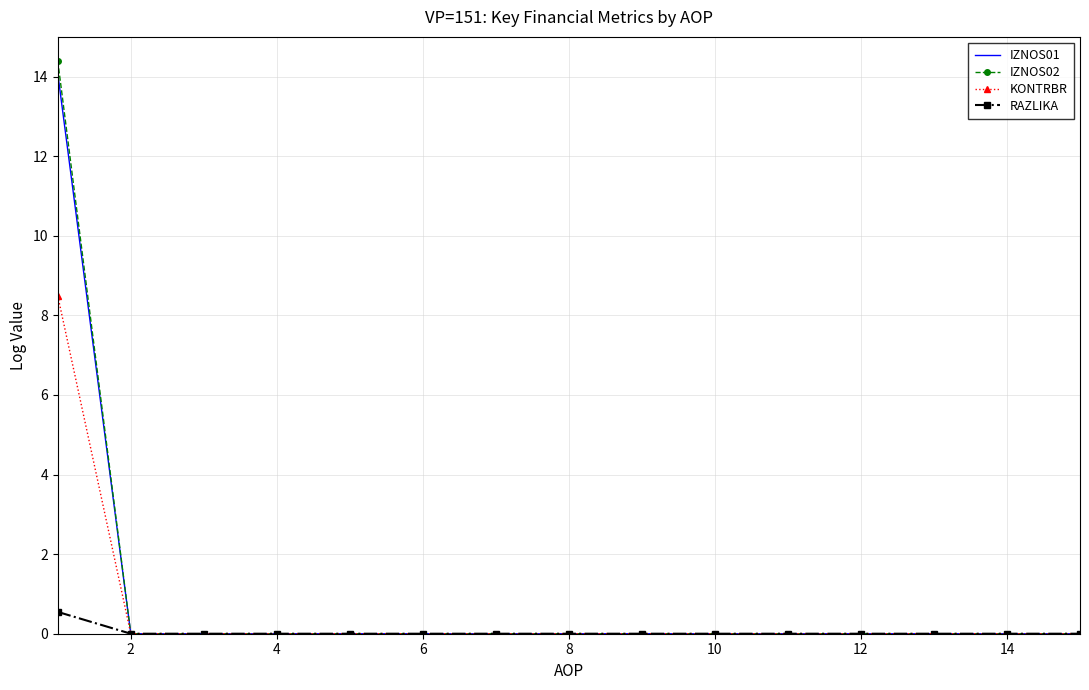

What is the sum of all KONTRBR values?

8.5